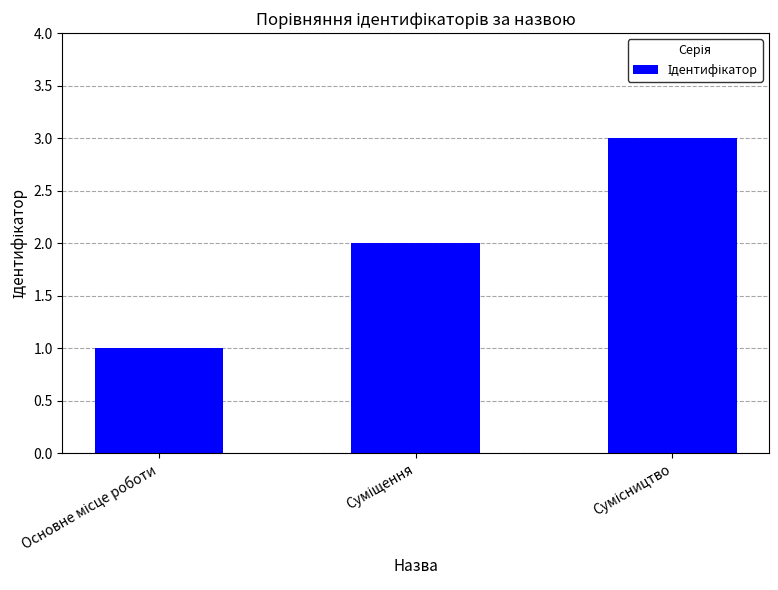

What is the greatest value displayed?

3